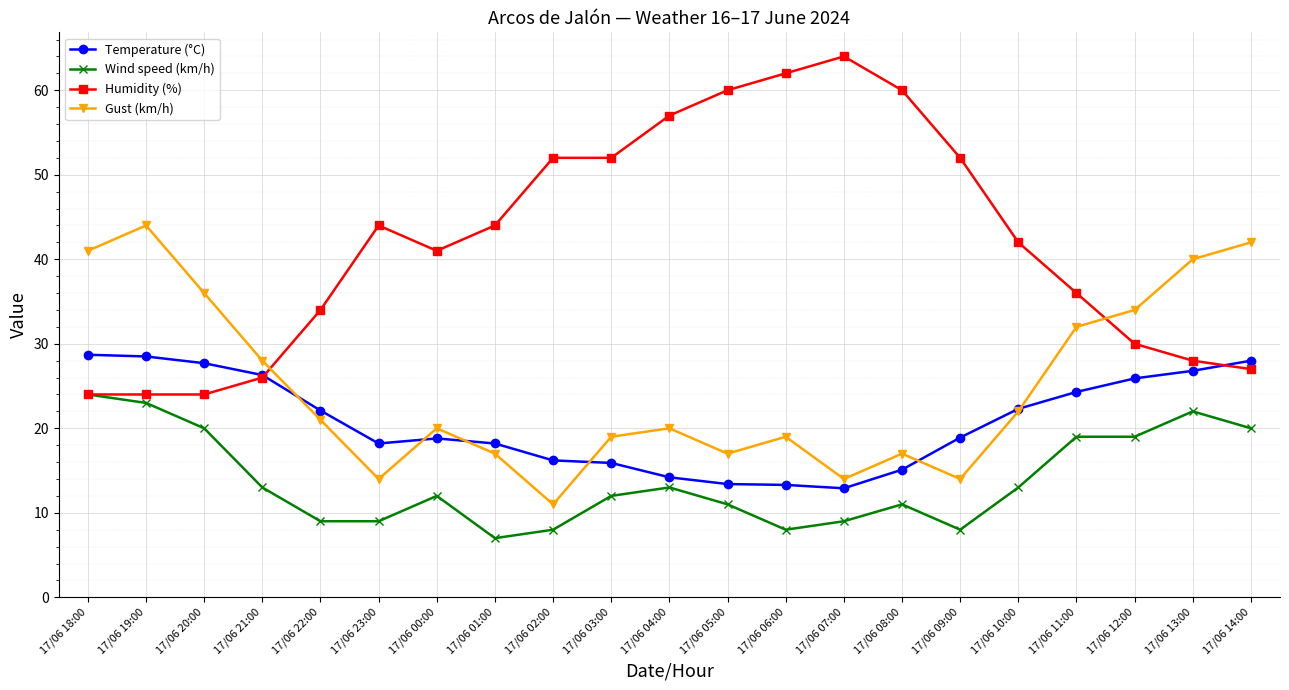

True or false: Humidity (%) has a value of 62.0 at 17/06 06:00.

True